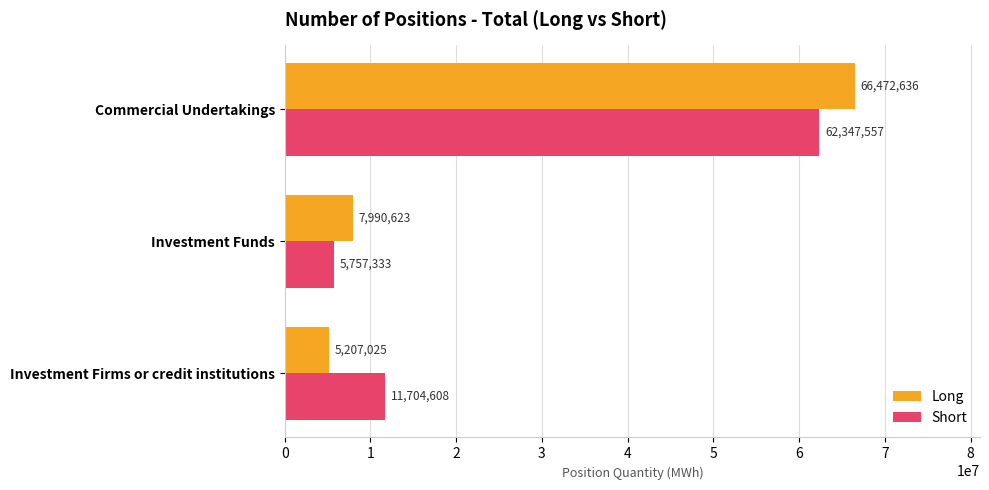

What value does the Long series have at Investment Firms or credit institutions?

5207025.0